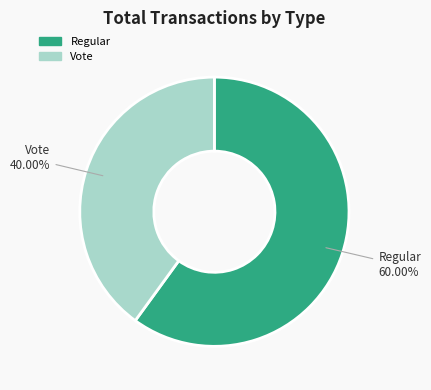

To the nearest percent, what is the difference between the Regular and Vote slice percentages?

20%